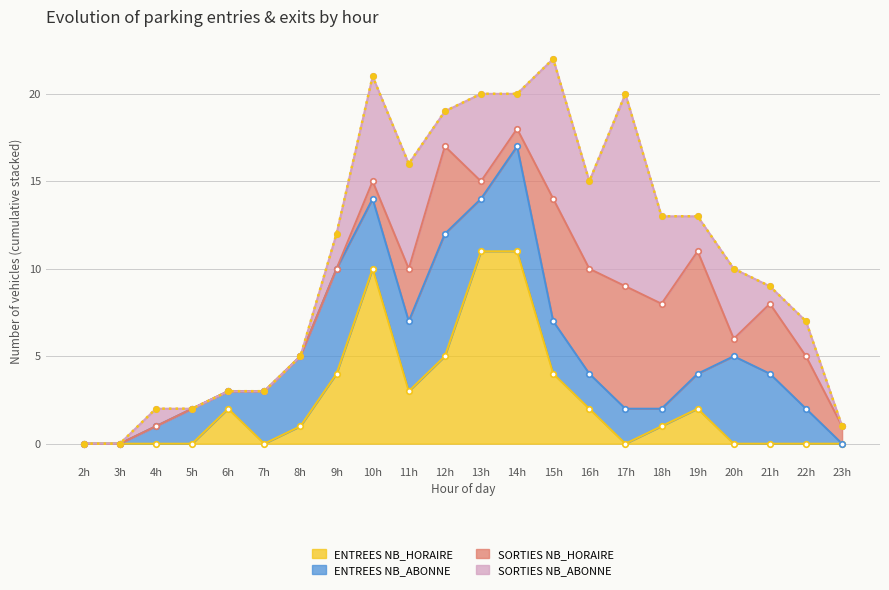

How many positive values does the SORTIES NB_HORAIRE series have?

14